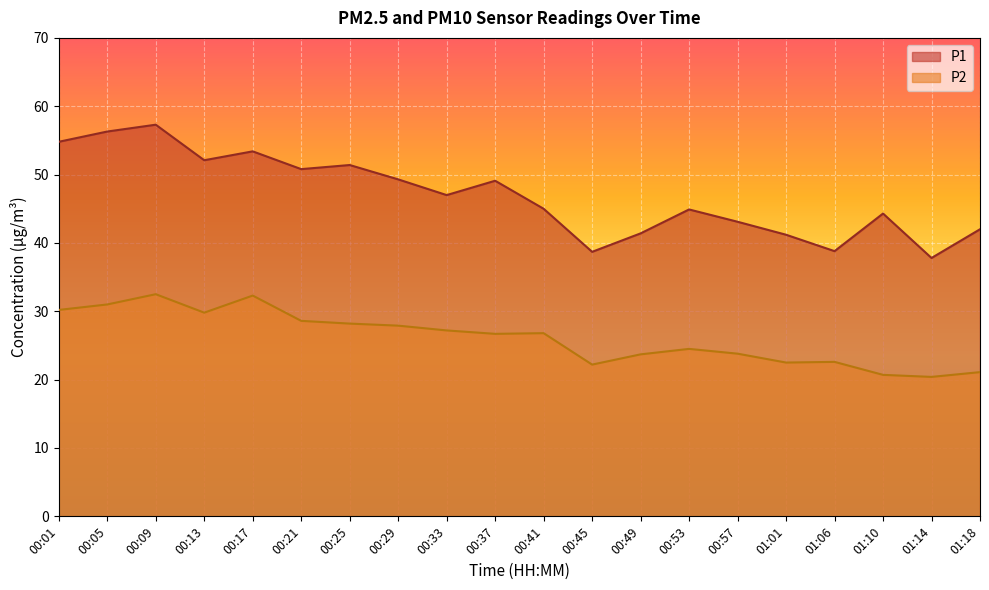

What is the value of the P1 point at the 14th from the left?

44.9